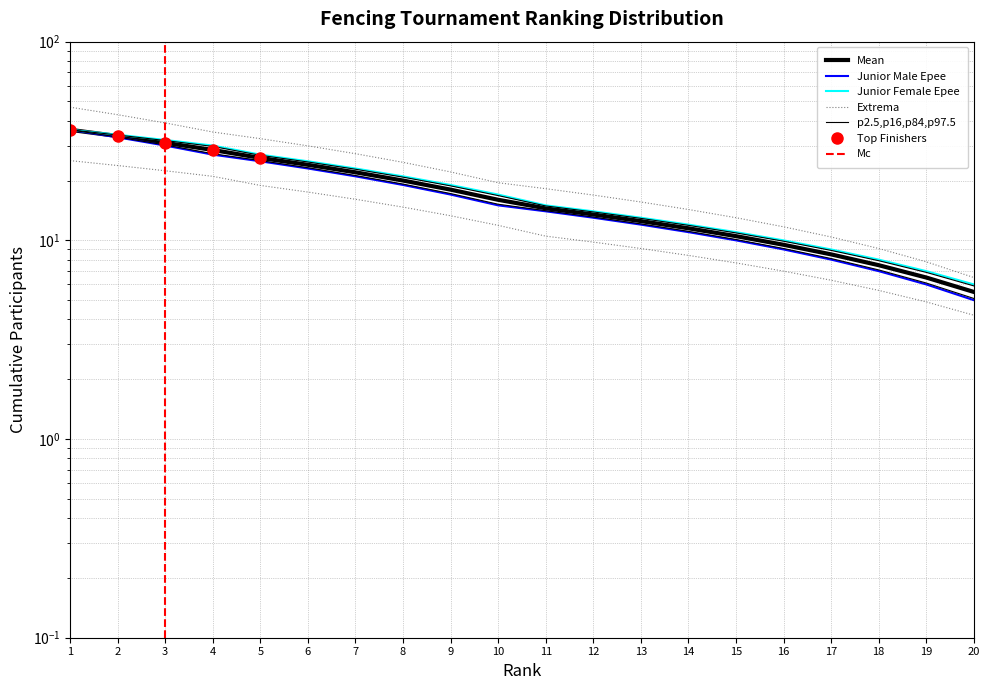

What is the value of the Junior Female Epee point at the 13th from the left?

9.1